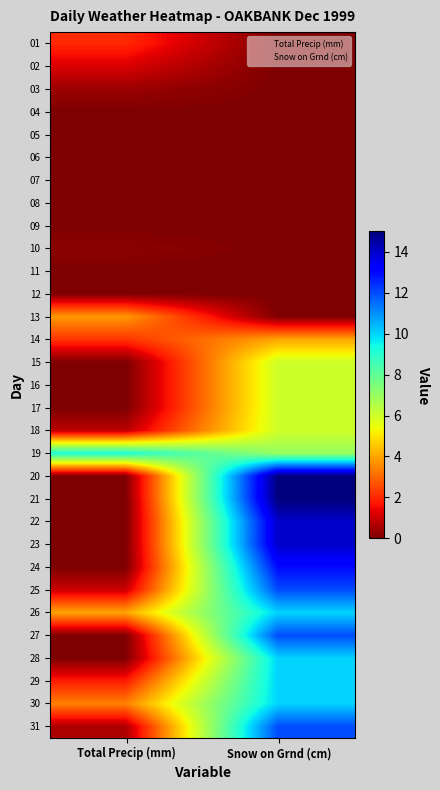

Which has a higher value, Snow on Grnd (cm) or Total Precip (mm)?

Total Precip (mm)